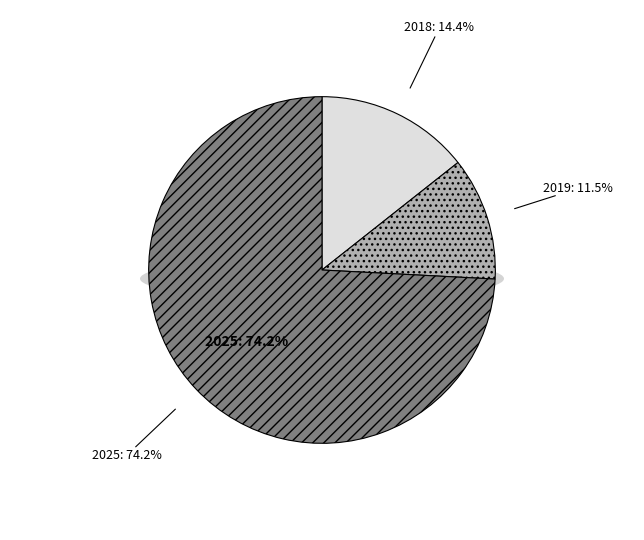

The 2021 slice represents 0% of the pie. True or false?

True